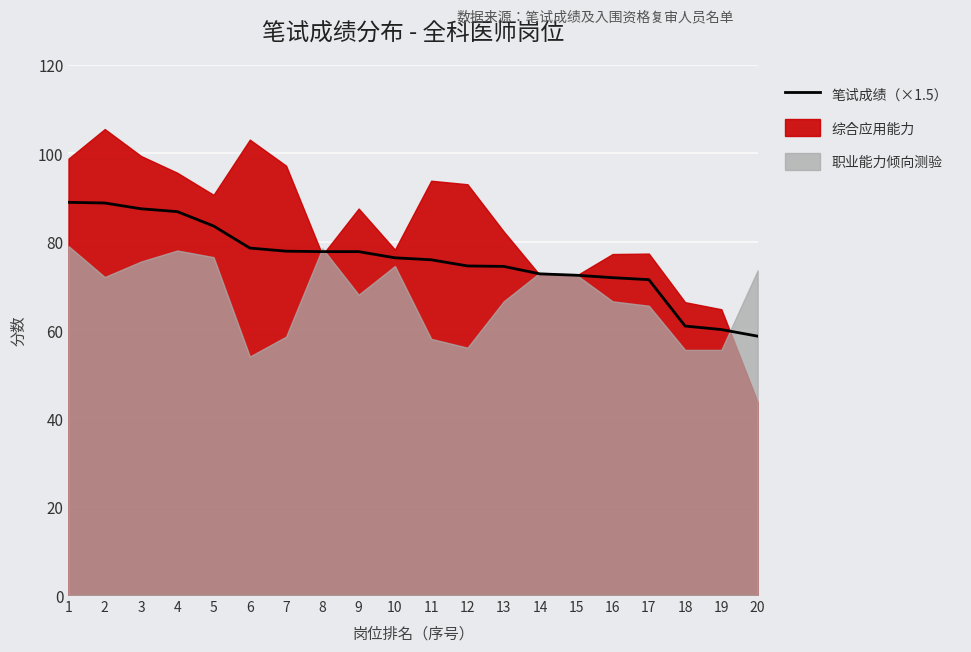

What is the difference between the values at 10 and 6?

2.2